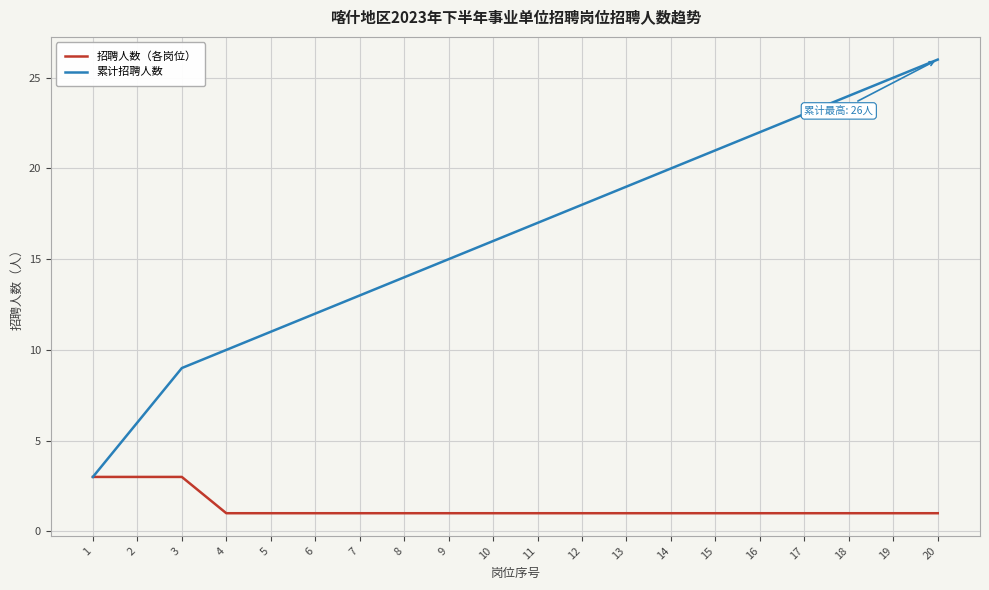

What is the sum of the 招聘人数（各岗位） values at 18 and 16?

2